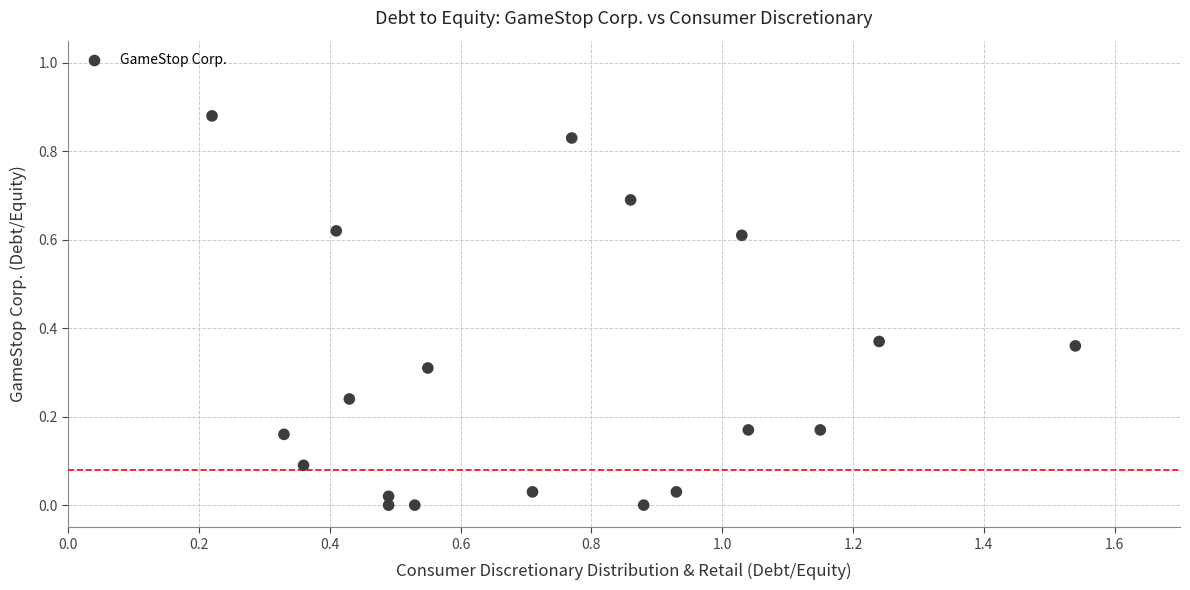

What is the range of X values (max minus min)?

1.3